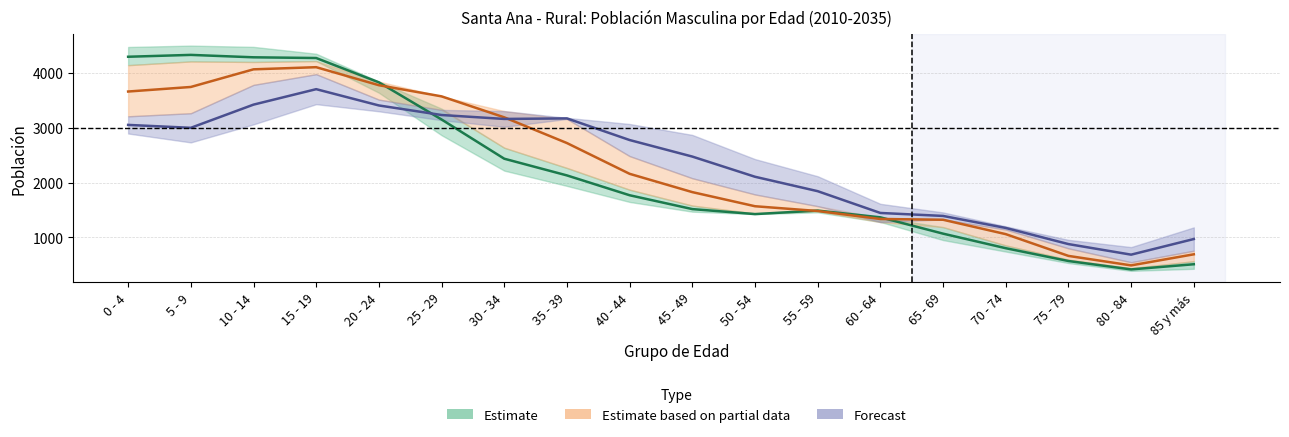

How many intersections are there between 2015 and 2025?

1